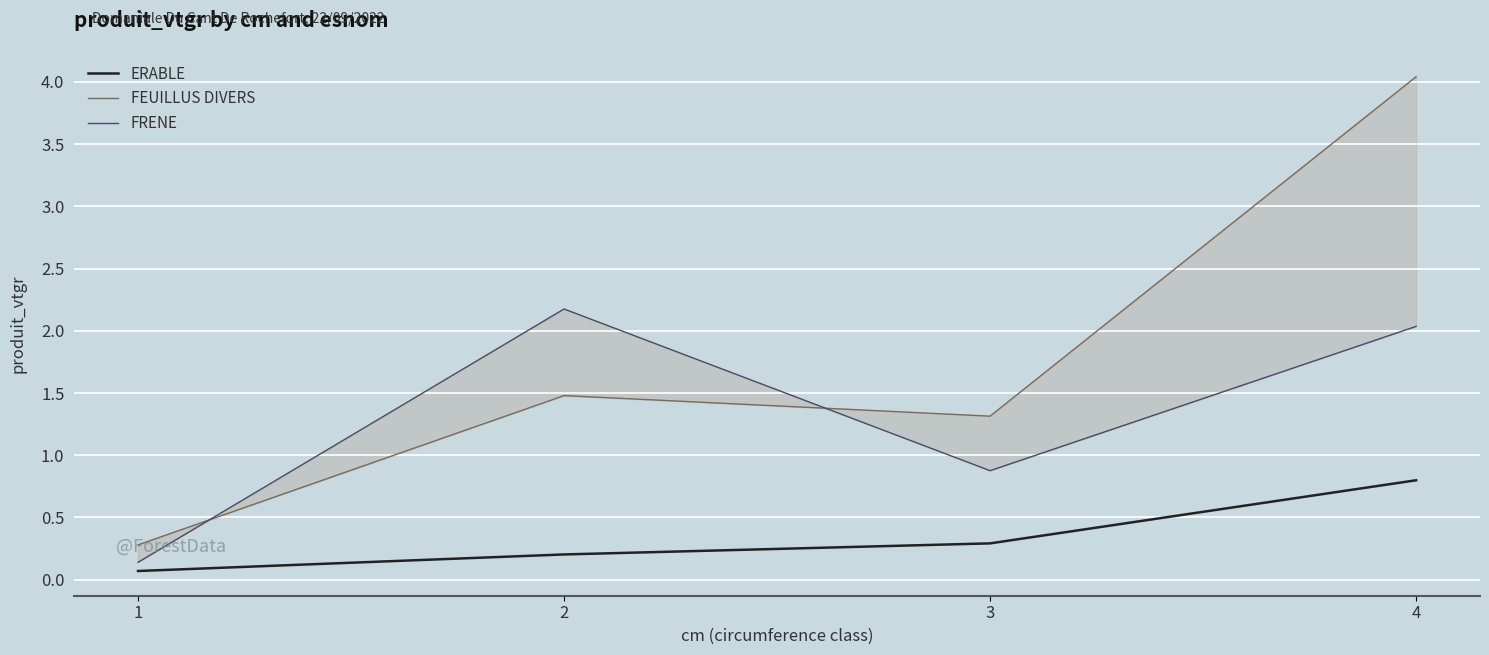

Reading left to right, list all the values displayed in this chart.

ERABLE: 1=0.1	2=0.2	3=0.3	4=0.8
FEUILLUS DIVERS: 1=0.3	2=1.5	3=1.3	4=4.0
FRENE: 1=0.1	2=2.2	3=0.9	4=2.0